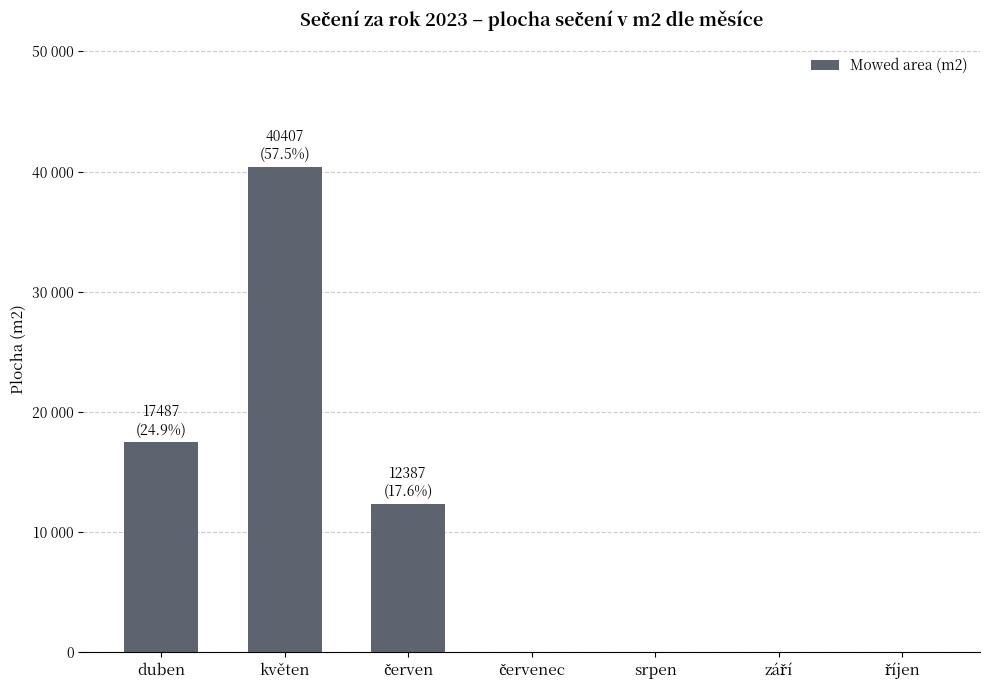

How many values are between 0 and 17487?

6